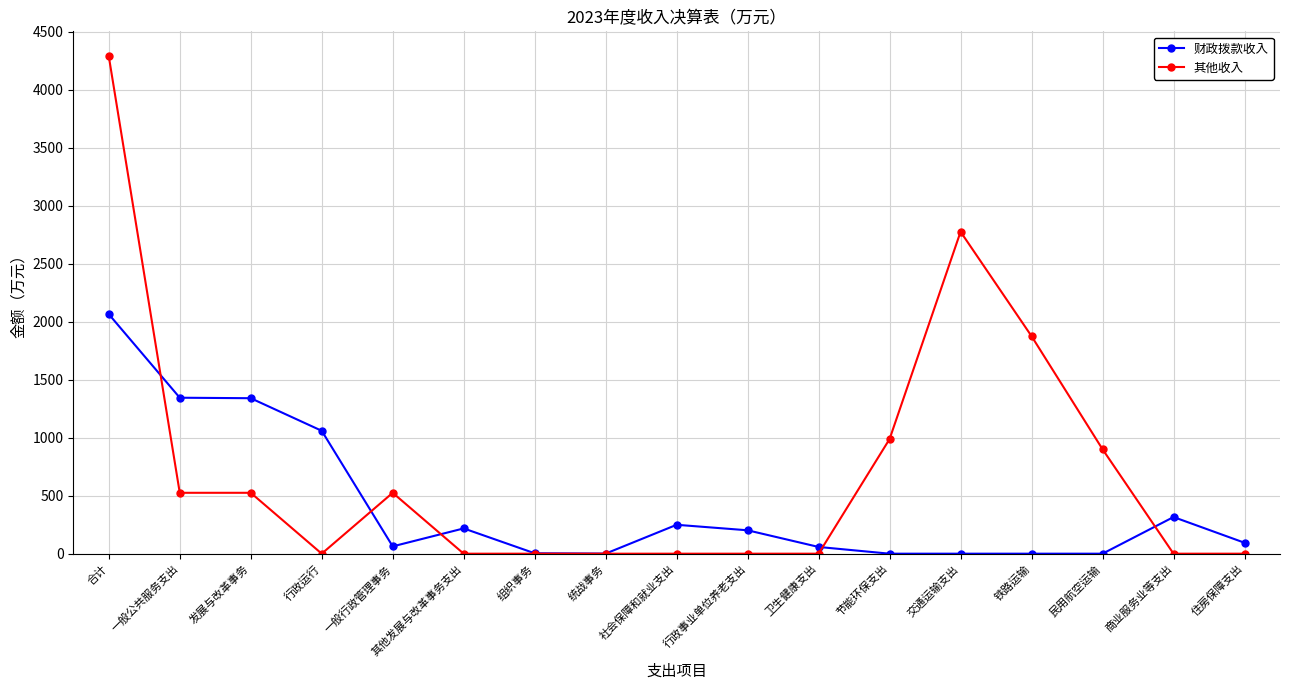

What is the label of the 17th point from the left?

住房保障支出